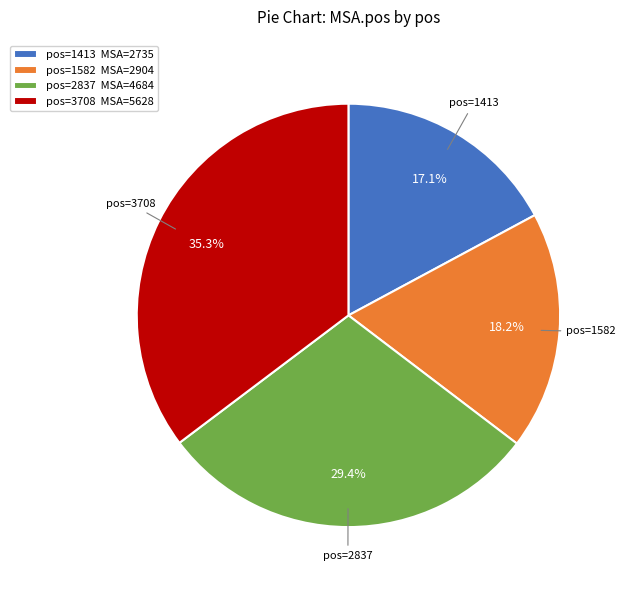

What portion of the pie excludes pos=2837 MSA=4684?

70.6%